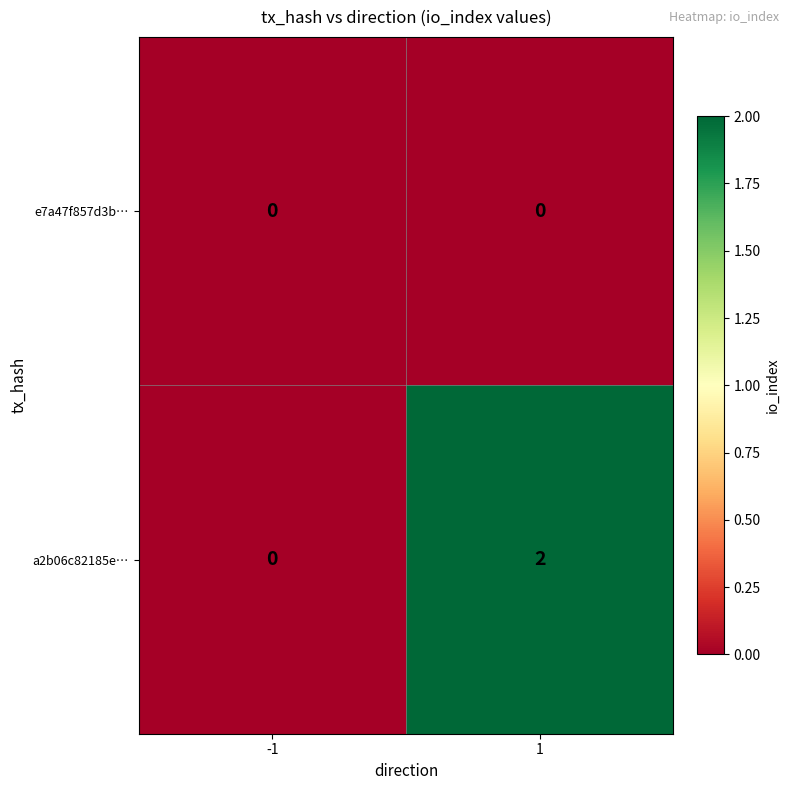

The value of a2b06c82185e… at 1 is 3. True or false?

False